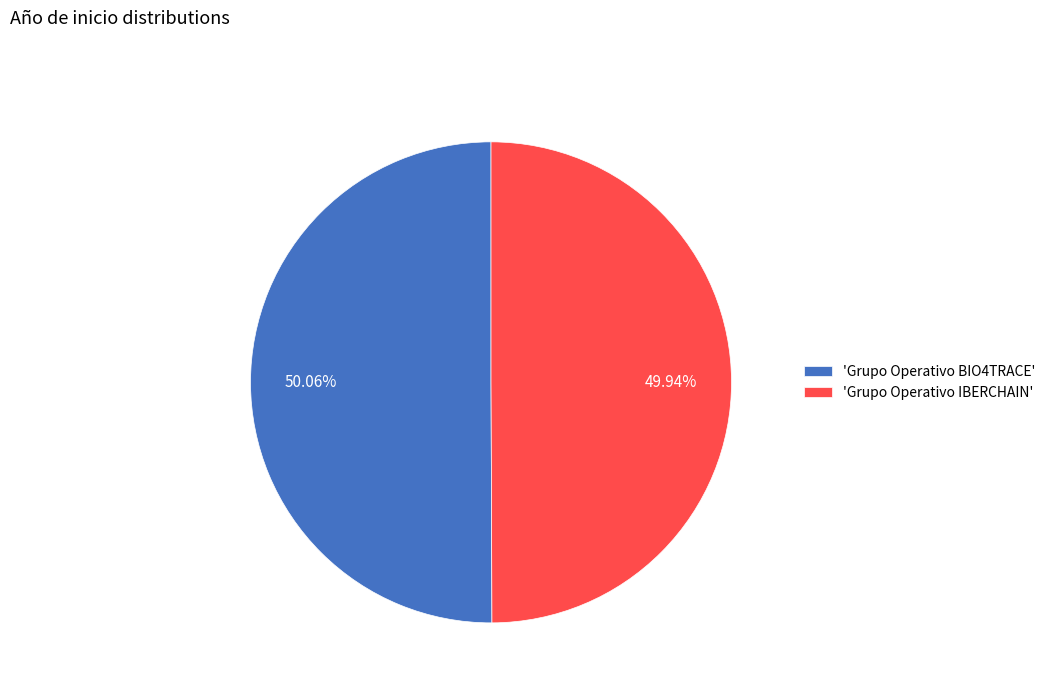

Approximately how many times larger is the value at 'Grupo Operativo BIO4TRACE' compared to 'Grupo Operativo IBERCHAIN'?

1.0